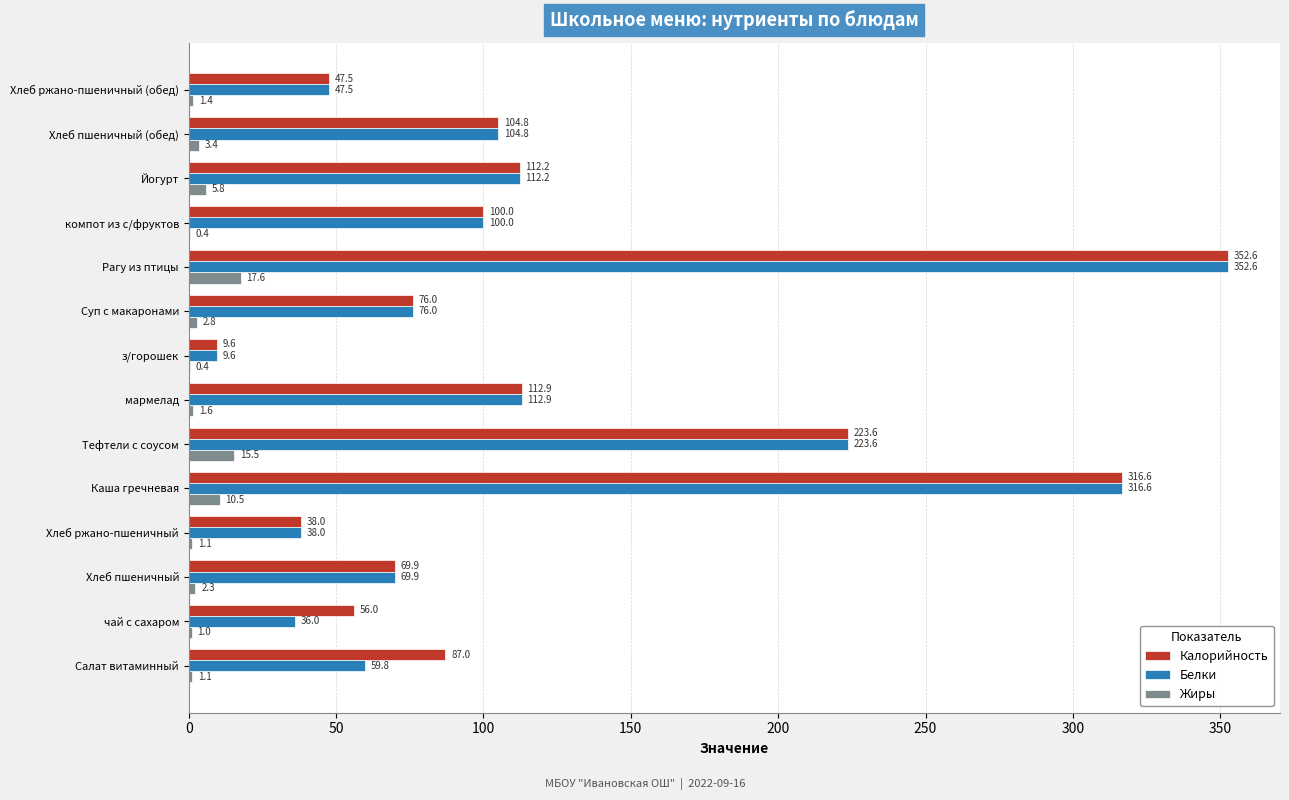

What is the maximum value for Жиры?

17.6